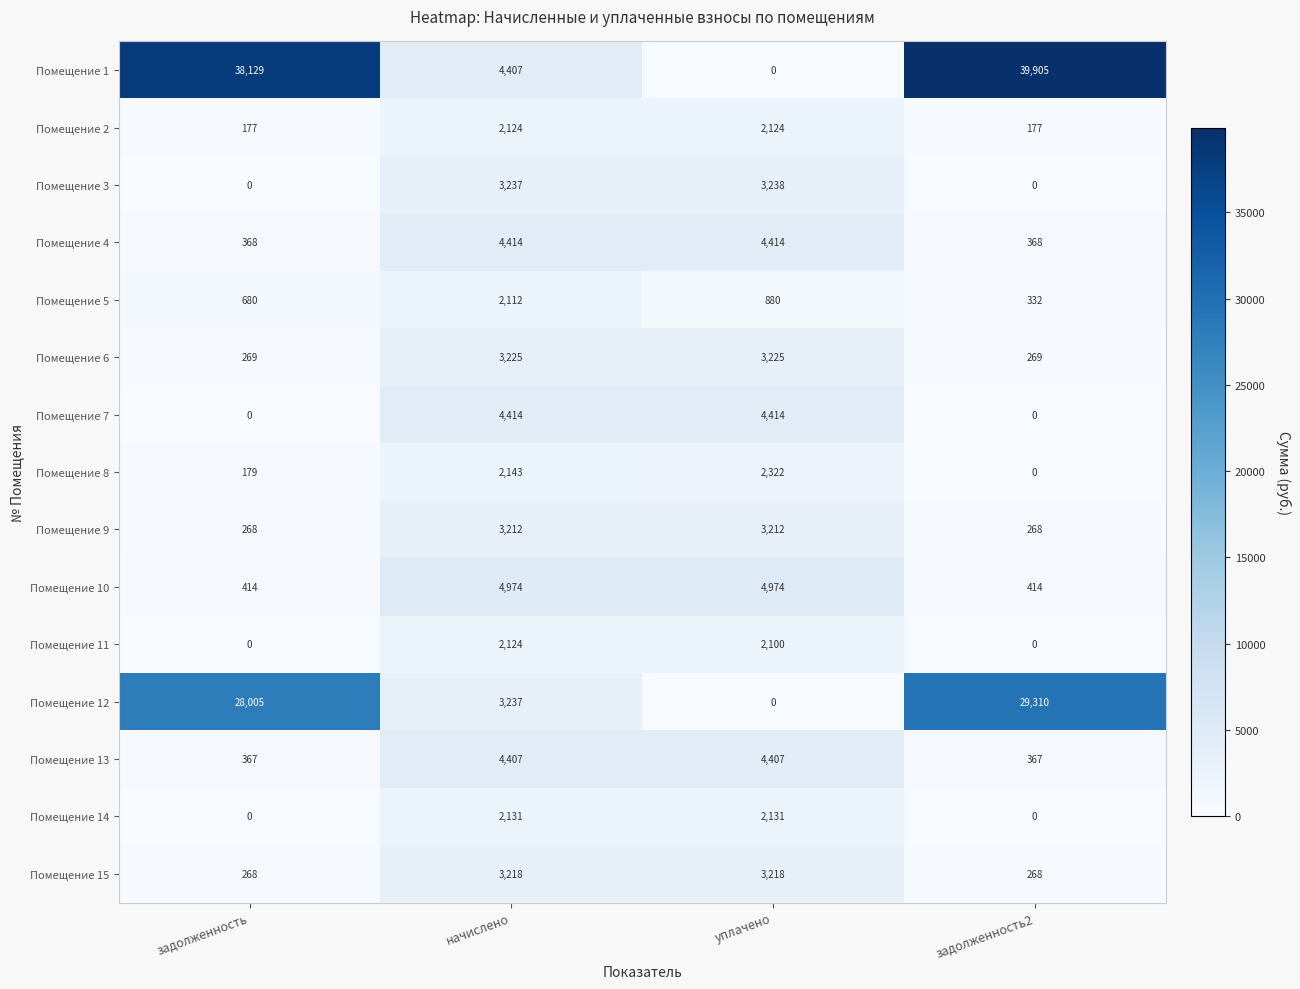

What is the difference between the highest and lowest values at задолженность?

38129